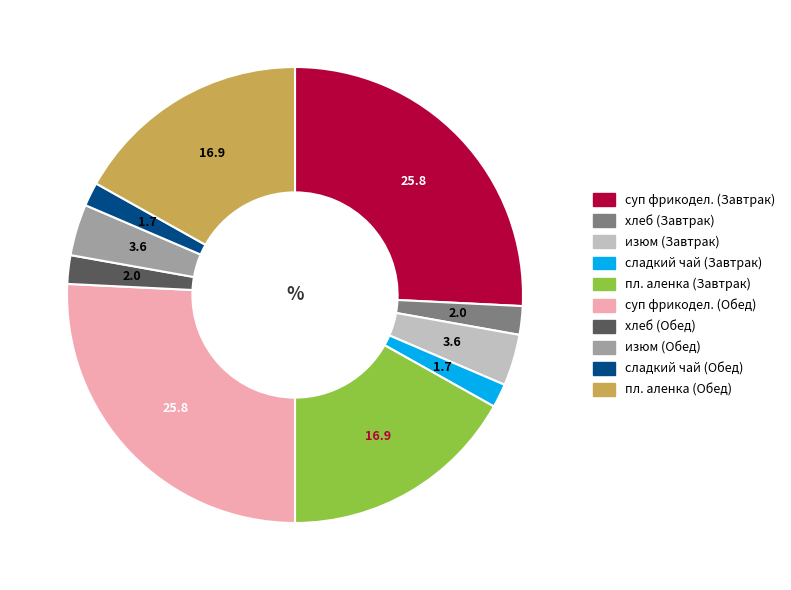

Is there a majority slice in this chart?

No